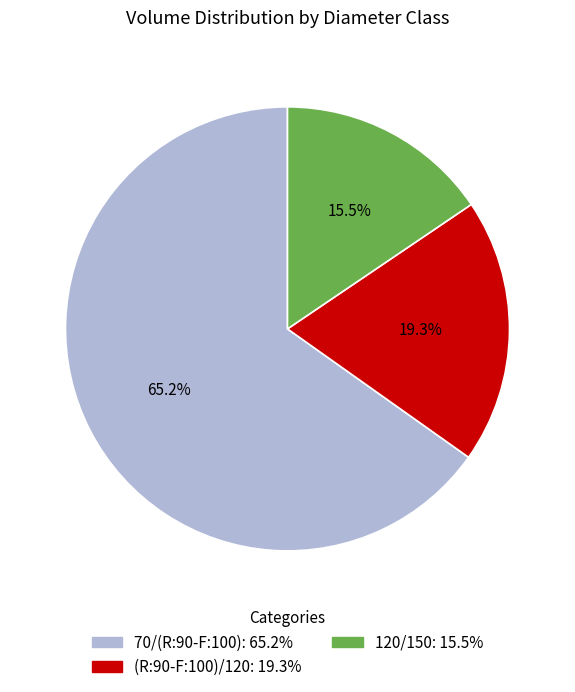

Which slice is the largest?

70/(R:90-F:100)